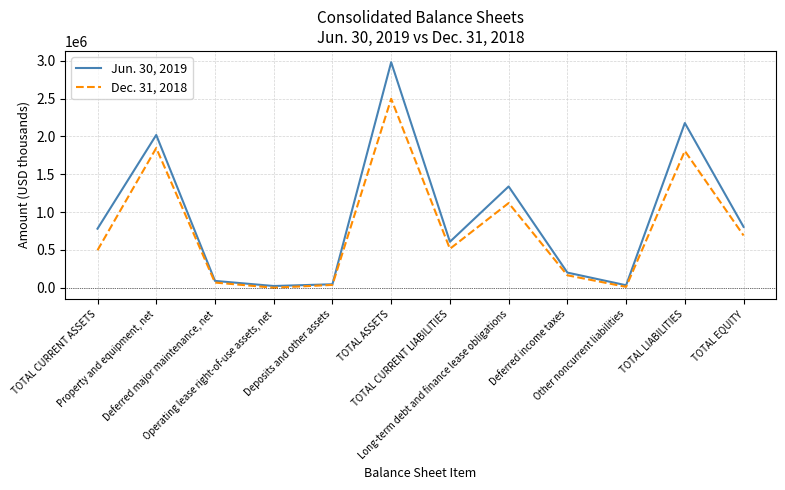

What is the greatest value displayed?

2982200